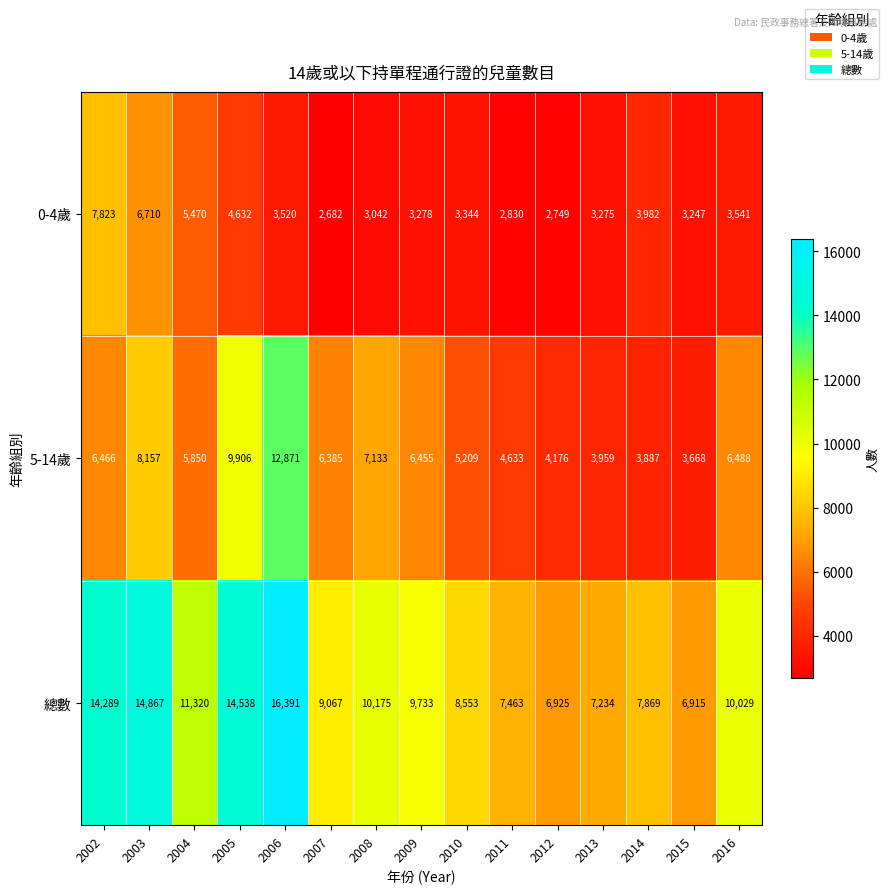

What is the smallest value displayed?

2682